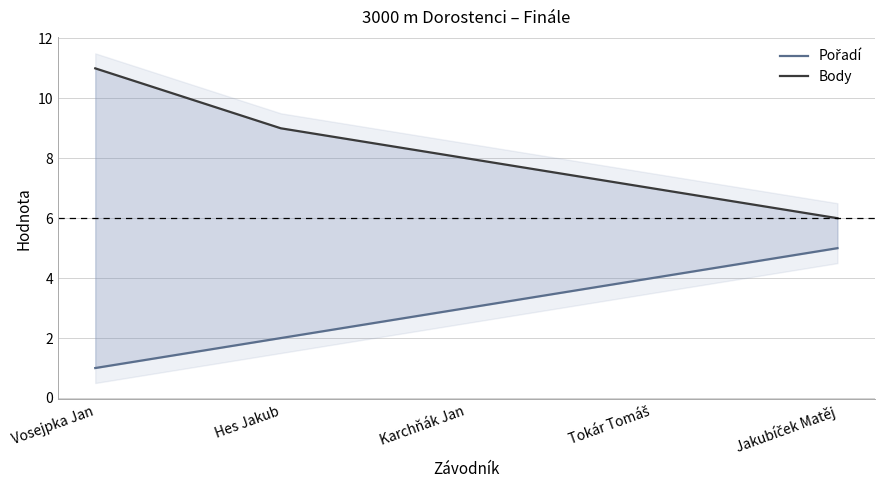

How many categories are shown in the chart?

5